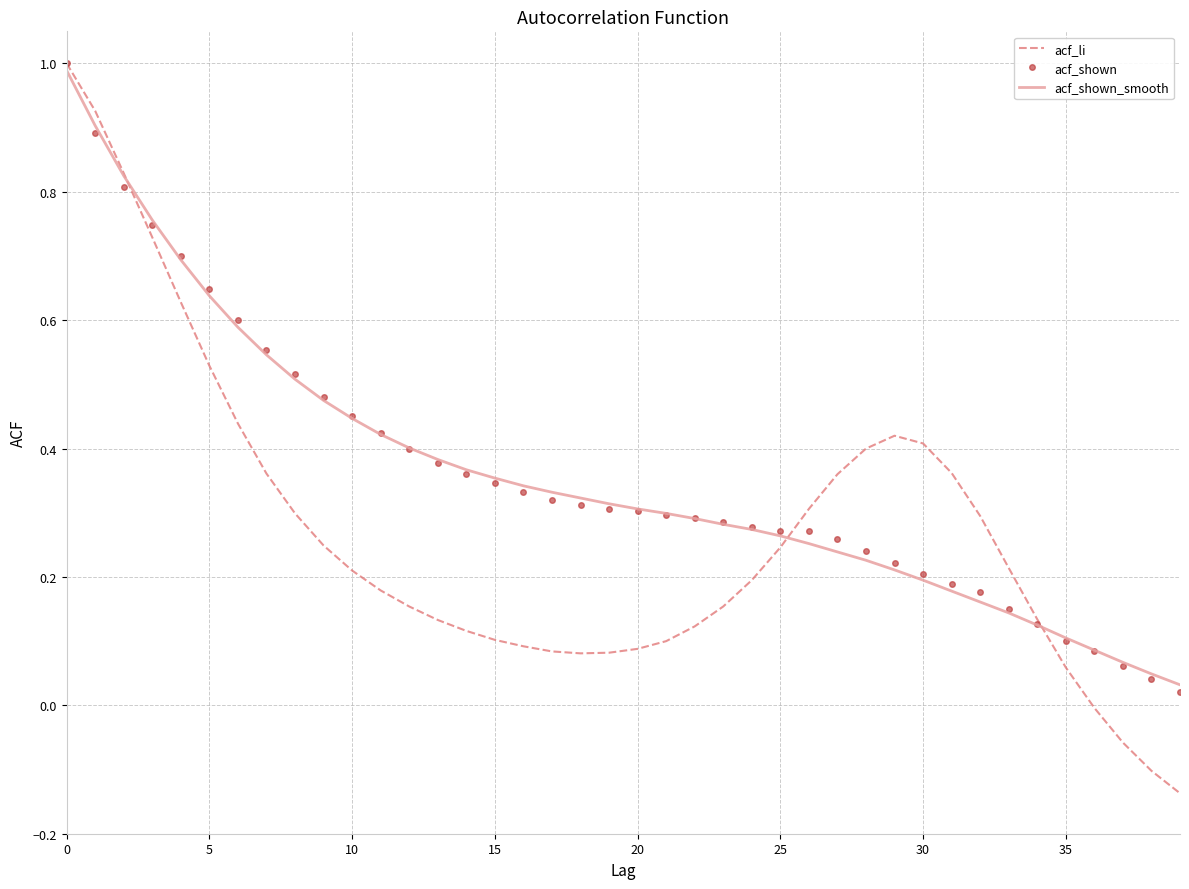

Which series has the largest range (max minus min)?

acf_li